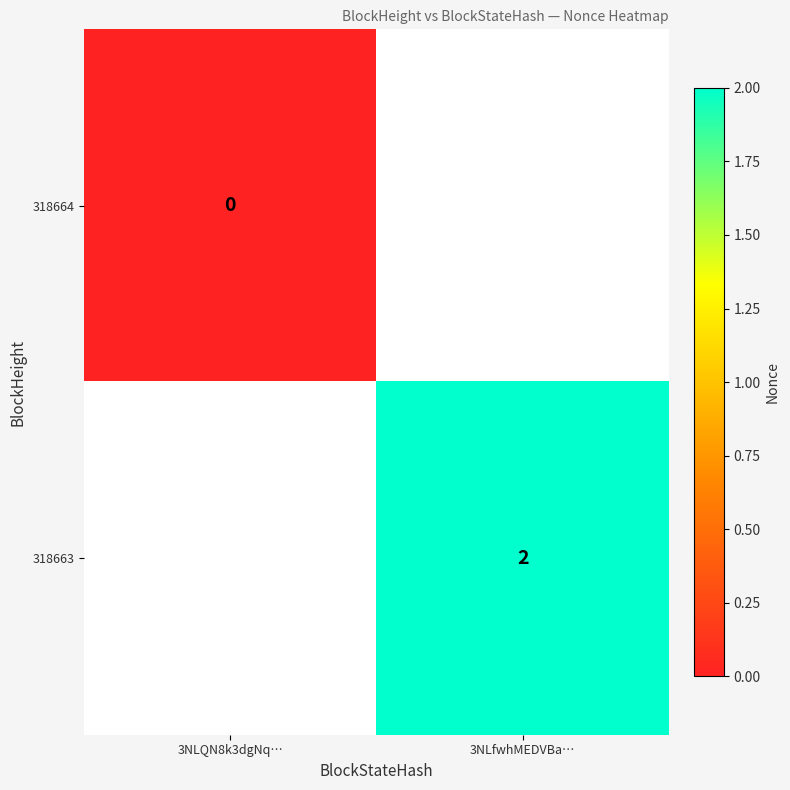

Is the value of 318664 at 3NLQN8k3dgNq… greater than the value of 318663 at 3NLfwhMEDVBa…?

No